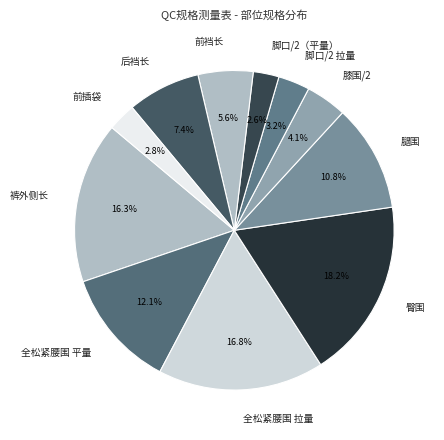

What percentage is the 膝围/2 slice, to the nearest percent?

4%